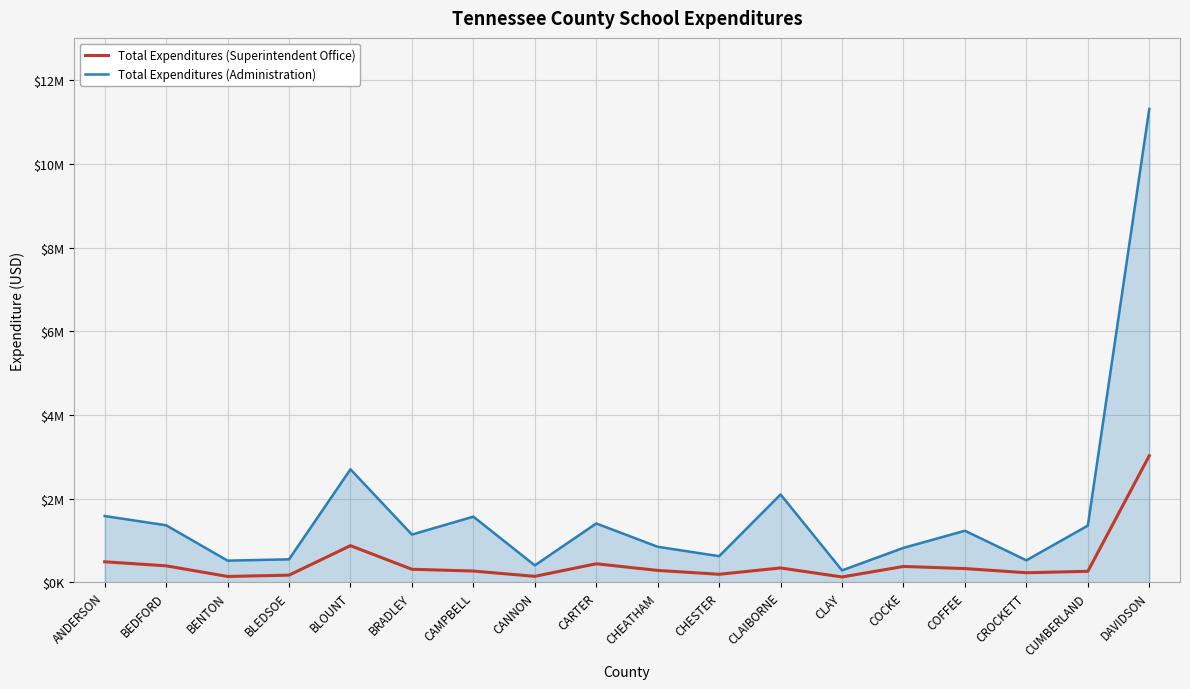

Reading left to right, extract all data points from this chart.

Total Expenditures (Administration): ANDERSON=1584661	BEDFORD=1363850	BENTON=518761	BLEDSOE=549577	BLOUNT=2701103	BRADLEY=1141716	CAMPBELL=1569486	CANNON=405317	CARTER=1406855	CHEATHAM=849519	CHESTER=625464	CLAIBORNE=2099906	CLAY=285506	COCKE=823739	COFFEE=1232777	CROCKETT=526208	CUMBERLAND=1355421	DAVIDSON=11315053
Total Expenditures (Superintendent Office): ANDERSON=491135	BEDFORD=394400	BENTON=140590	BLEDSOE=171195	BLOUNT=876342	BRADLEY=312131	CAMPBELL=270010	CANNON=143262	CARTER=443437	CHEATHAM=284865	CHESTER=192341	CLAIBORNE=343850	CLAY=128127	COCKE=379777	COFFEE=328641	CROCKETT=229279	CUMBERLAND=263553	DAVIDSON=3025417